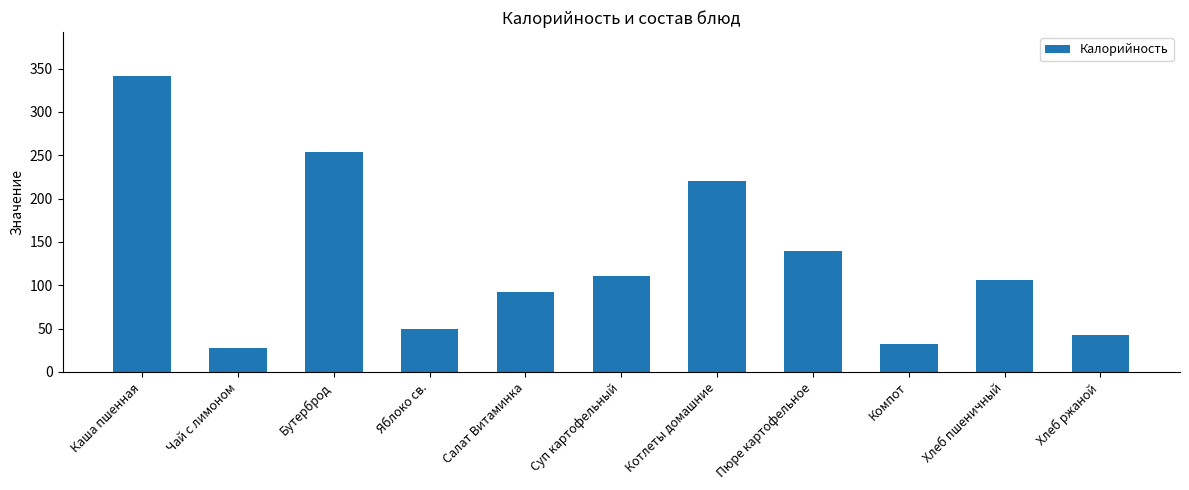

Between Салат Витаминка and Котлеты домашние, which is larger?

Котлеты домашние